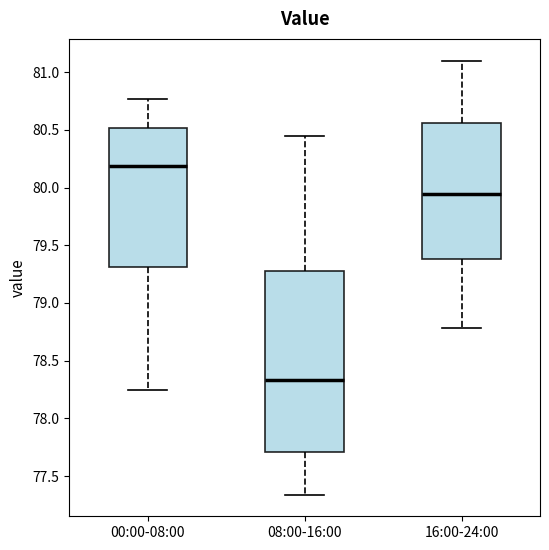

Where does the median line of the box for 16:00-24:00 sit on the y-axis? The values are not printed on the chart, so give them approximately, as read against the axis.

79.95